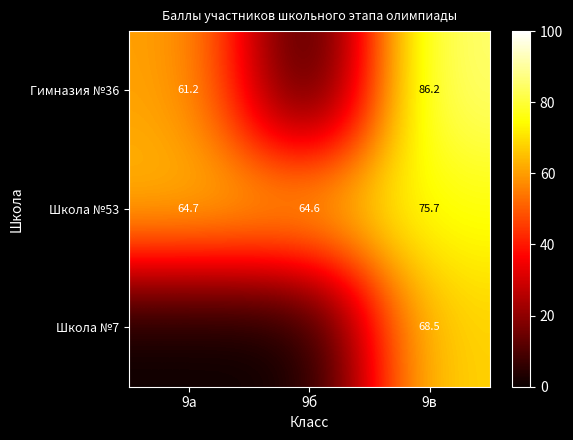

Which category has the highest value in the Школа №53 series?

9в